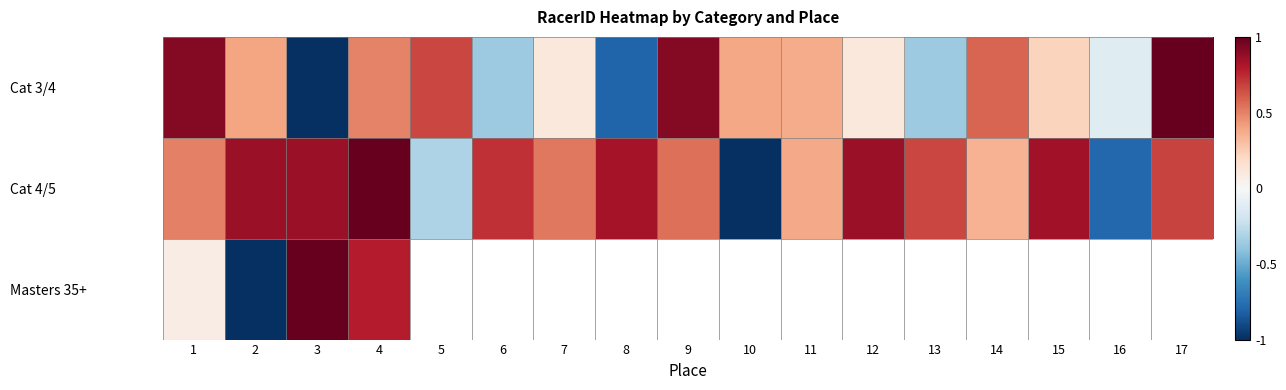

Which category has the highest value in the Masters 35+ series?

3